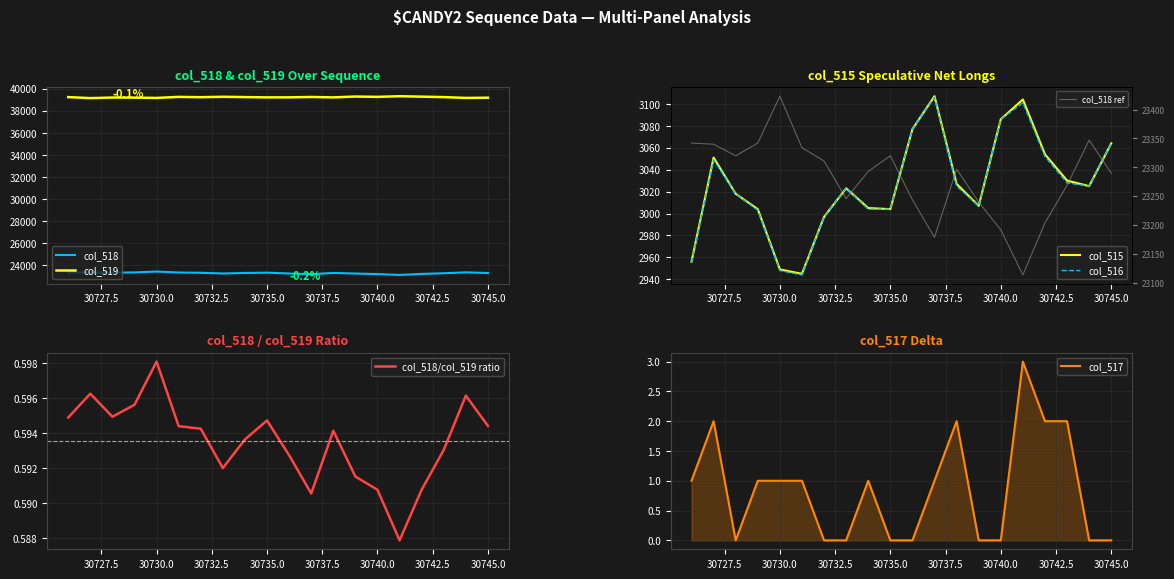

How many distinct data groups are displayed?

5